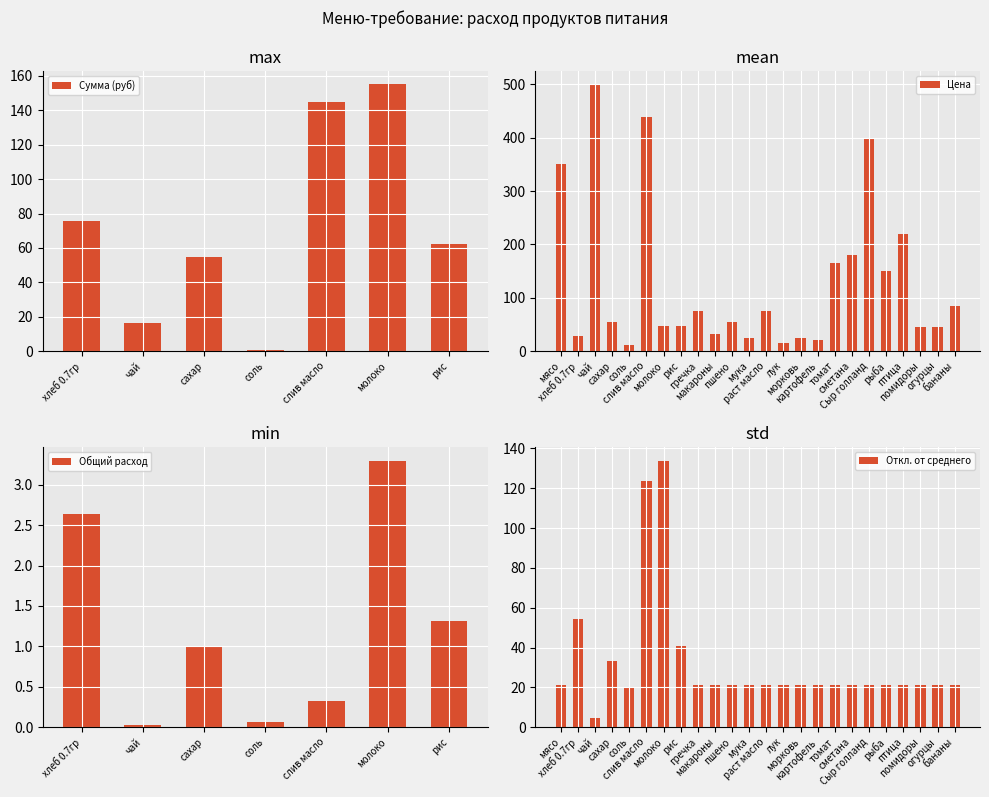

How many positive values does the Сумма (руб) series have?

7